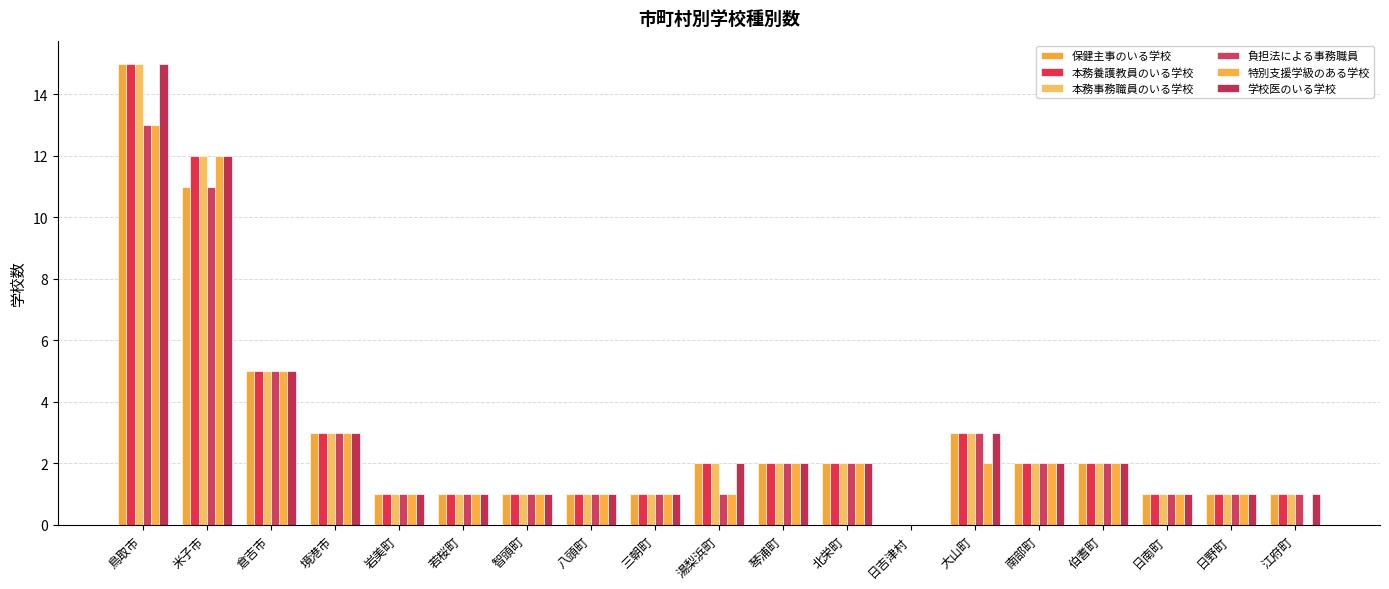

What is the maximum value shown in the chart?

15